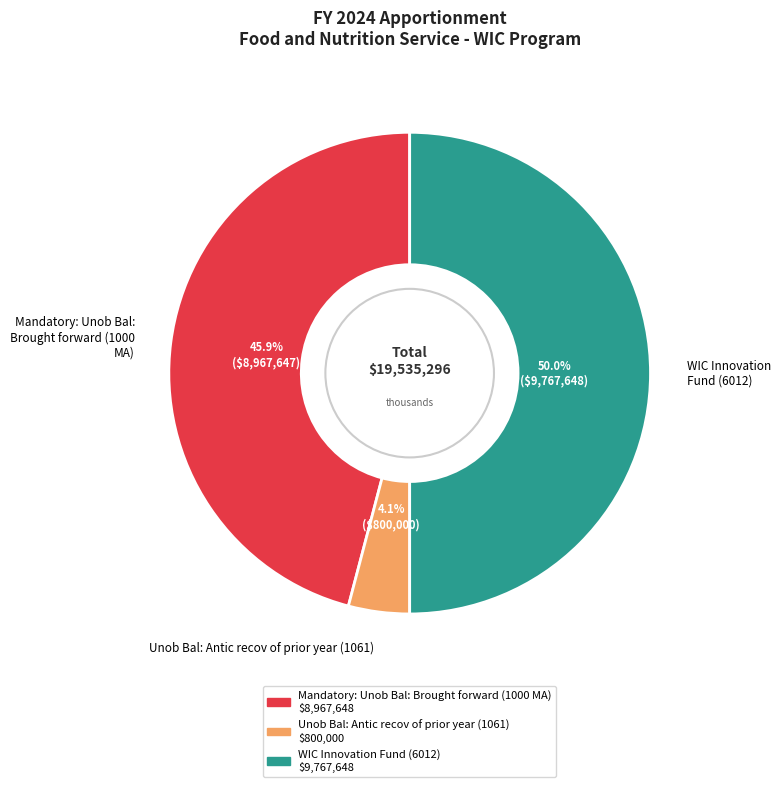

How many segments does this pie chart have?

3